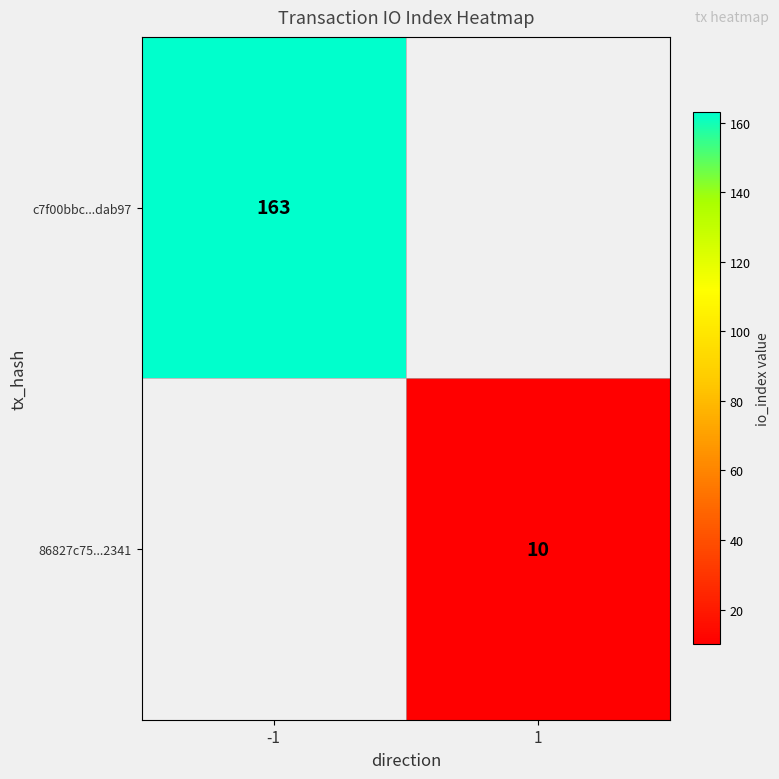

The value of c7f00bbc...dab97 at -1 is 231. True or false?

False